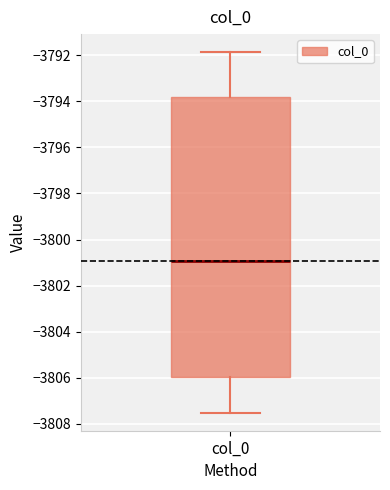

Where does the median line of the box for col_0 sit on the y-axis? The values are not printed on the chart, so give them approximately, as read against the axis.

-3801.0